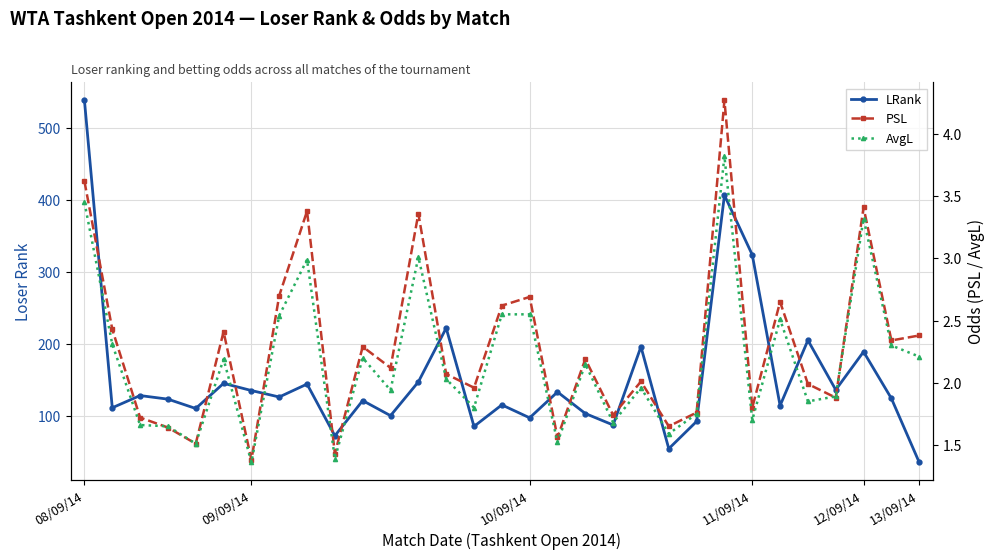

Rank the categories by AvgL value from highest to lowest.

23, 08/09/14, 28, 12, 8, 15, 16, 7, 25, 09/09/14, 29, 30, 10, 13/09/14, 18, 13, 20, 11, 27, 26, 14, 22, 24, 19, 10/09/14, 11/09/14, 21, 17, 12/09/14, 9, 6